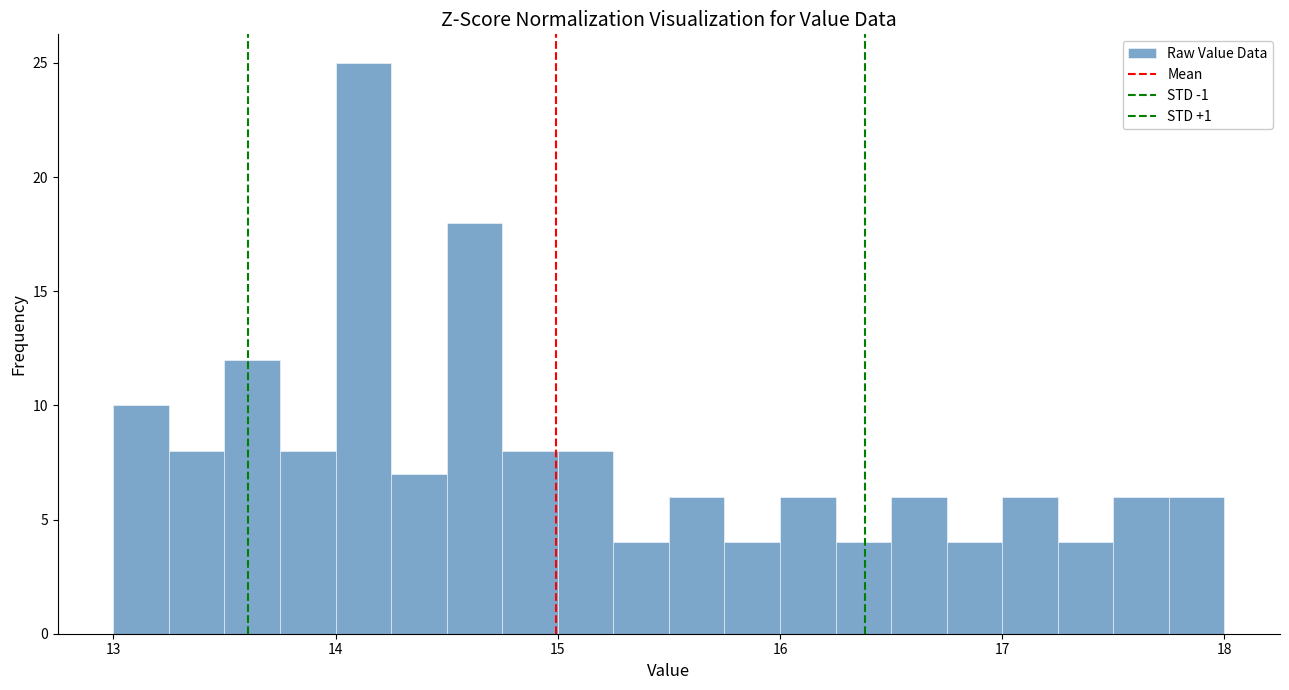

Read against the x-axis, roughly where is the centre of the tallest bar?

14.1